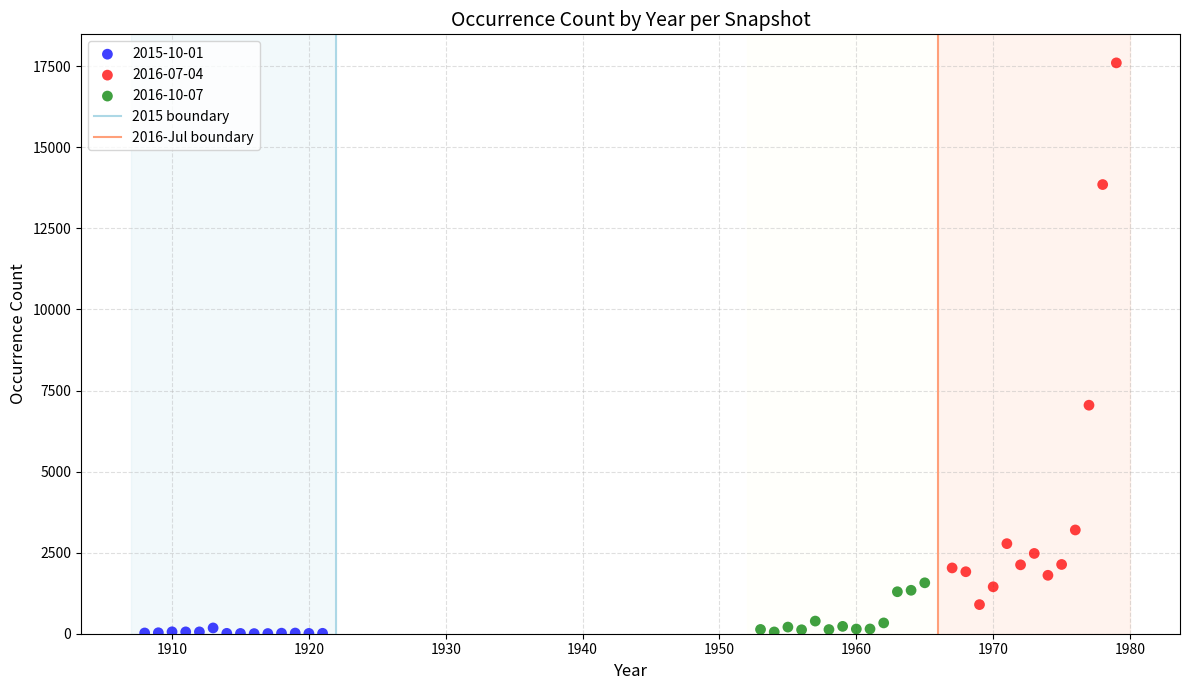

Which series reaches the maximum Y coordinate?

2016-07-04